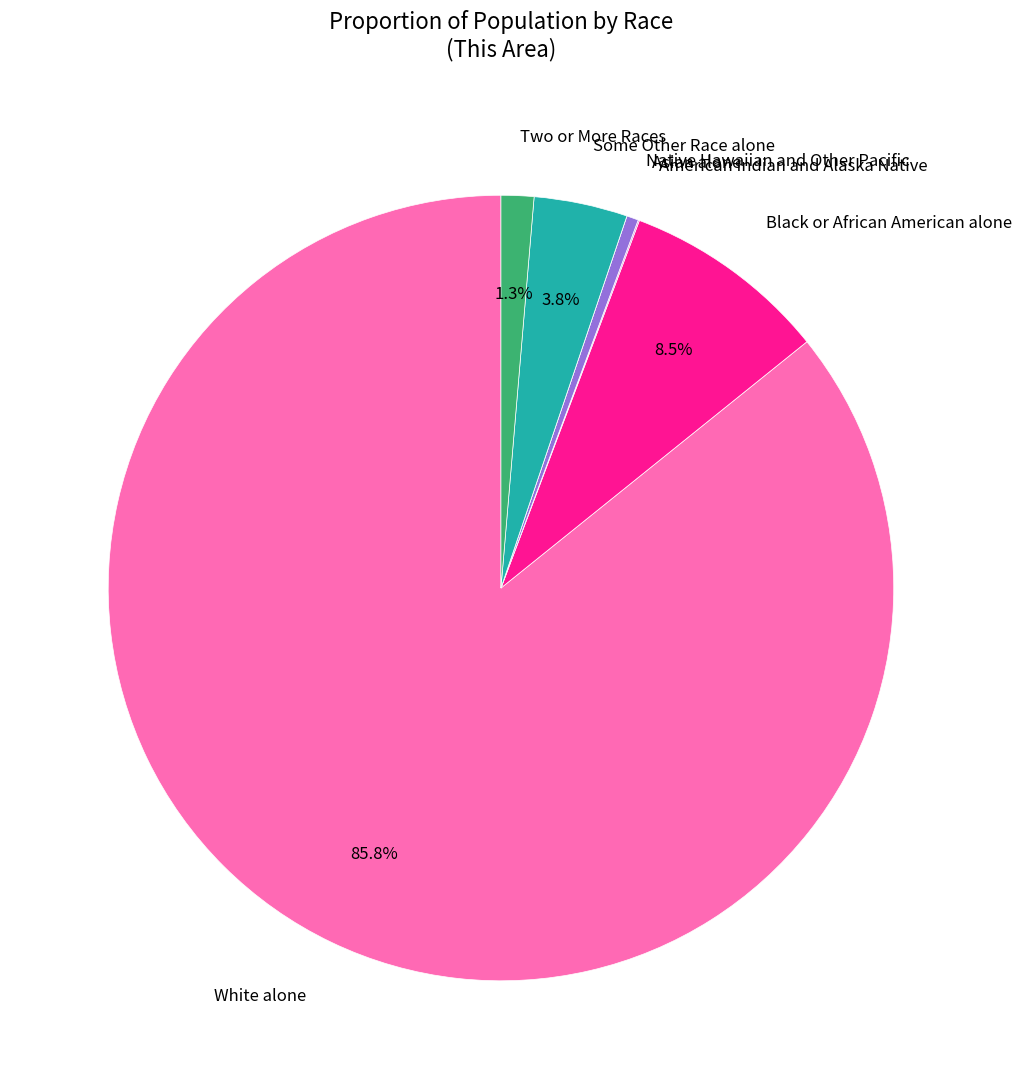

Combined, do Two or More Races and Asian alone account for over 50%?

No